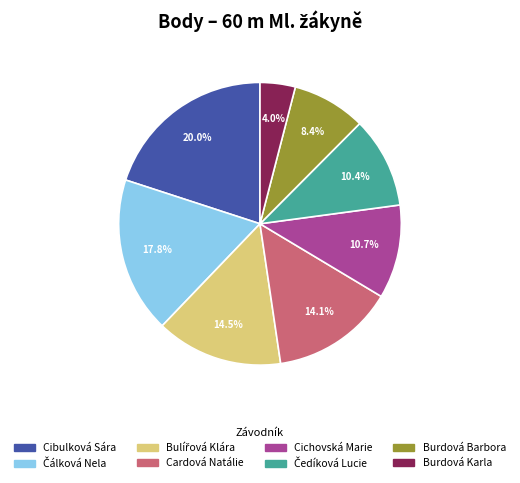

What is the largest slice in the pie chart?

Cibulková Sára